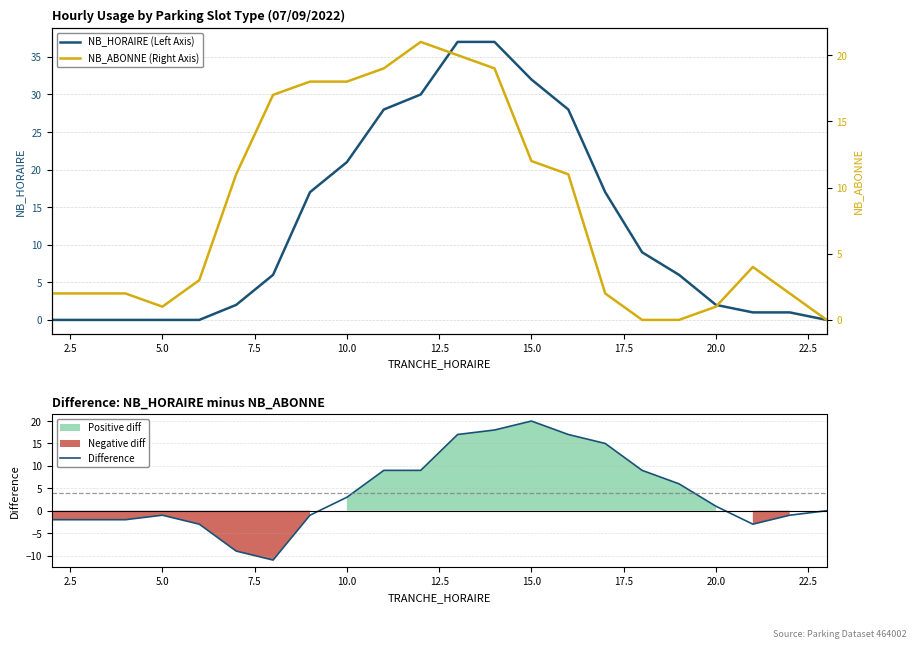

True or false: Difference has a value of 20 at 15.0.

True